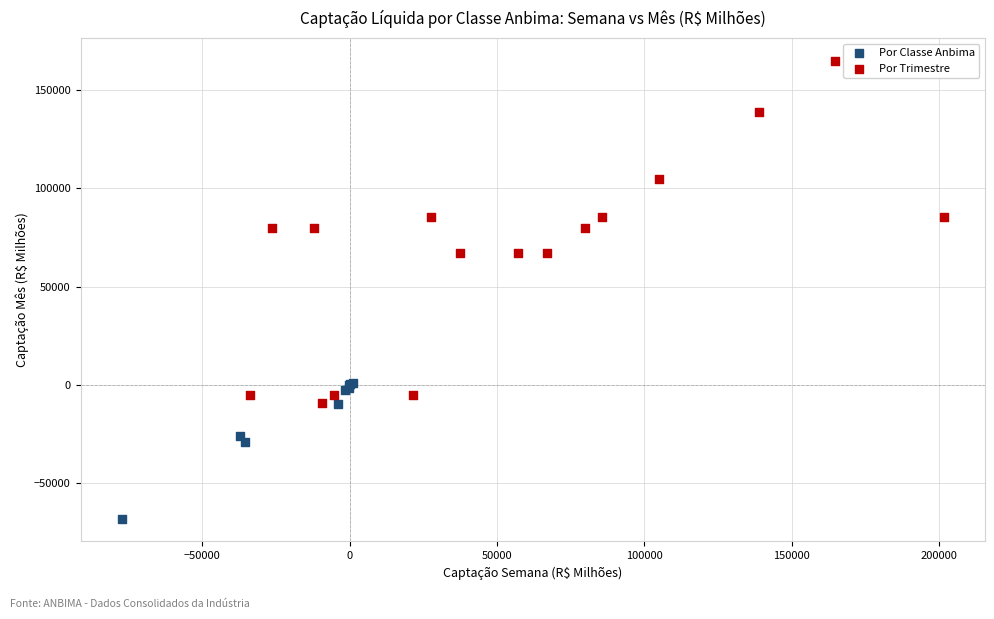

Which series reaches the maximum Y coordinate?

Por Trimestre